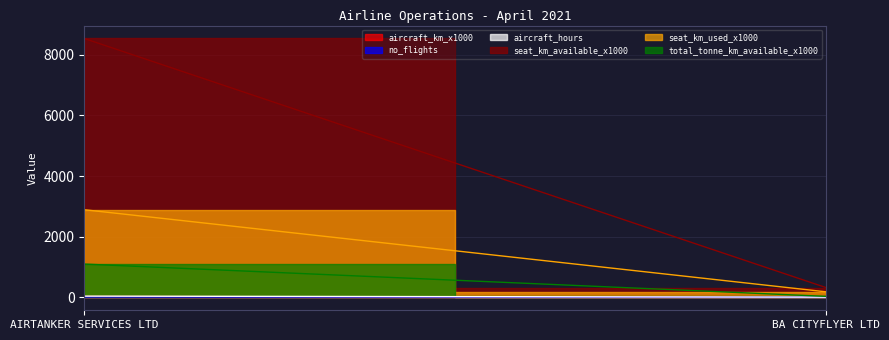

What is the sum of all aircraft_km_x1000 values?

30.0